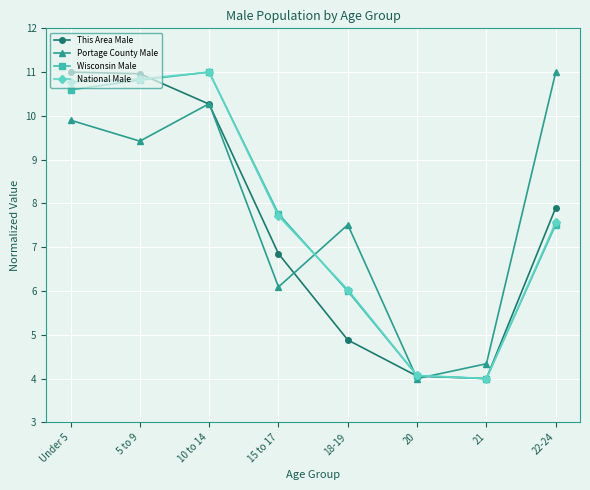

True or false: Portage County Male has a value of 9.9 at Under 5.

True